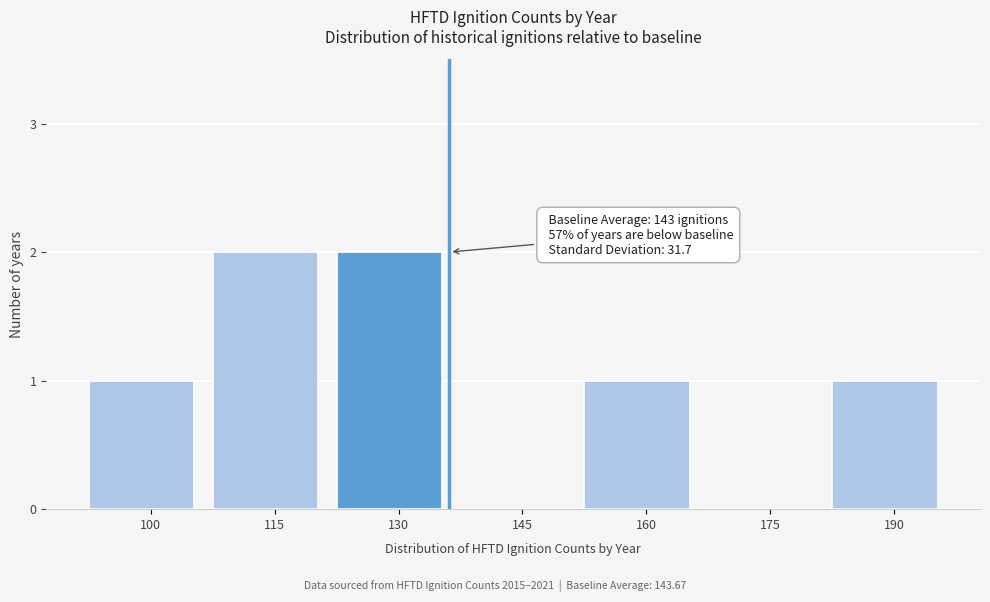

Reading right to left, list all the values displayed in this chart.

190=1	175=0	160=1	145=0	130=2	115=2	100=1